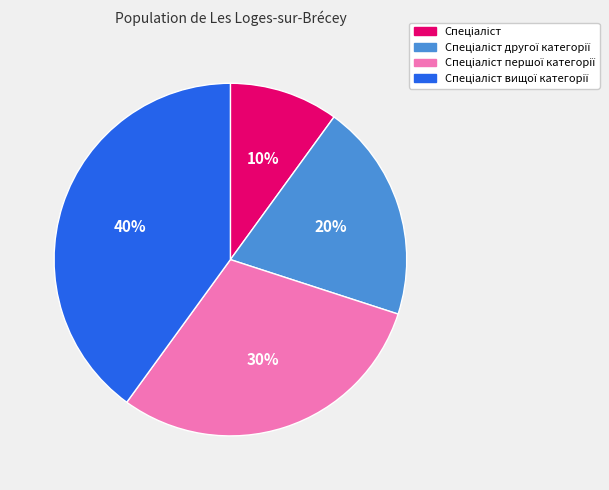

Is there a majority slice in this chart?

No